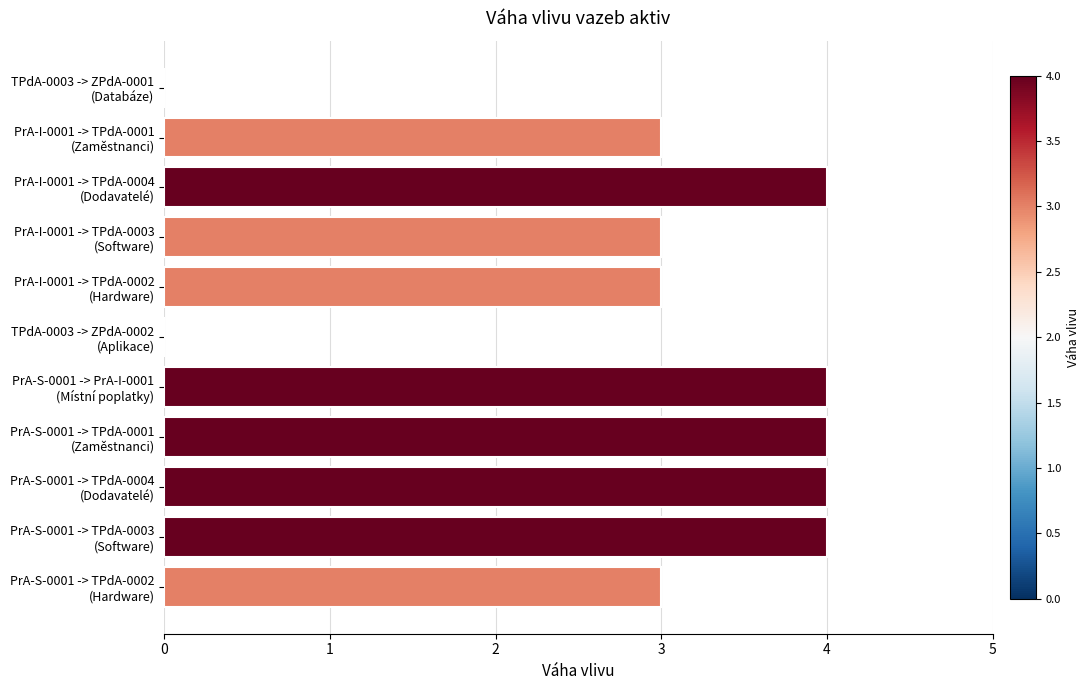

What is the sum of all values?

32